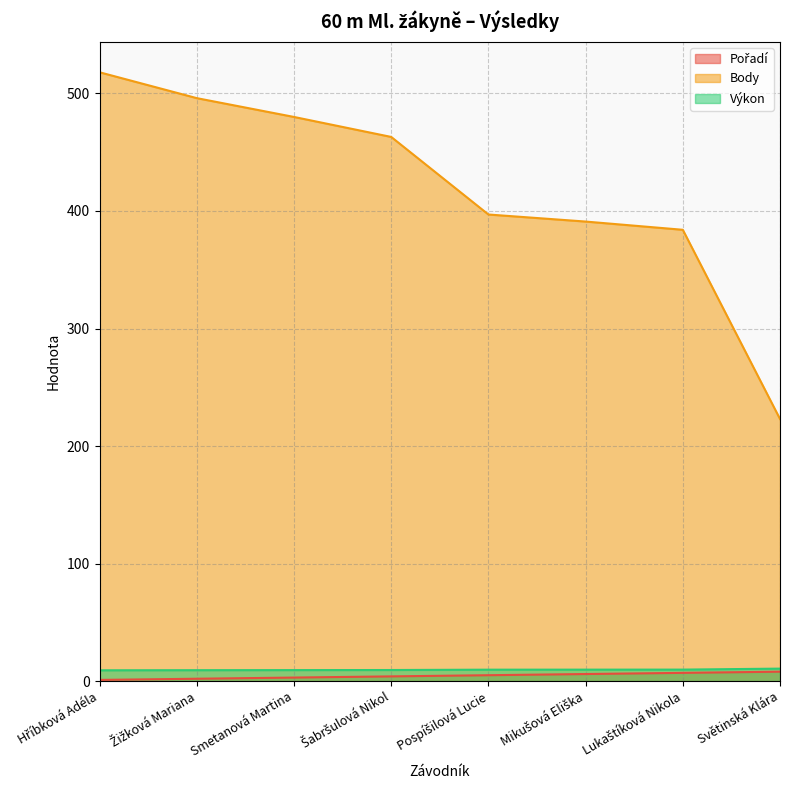

Reading left to right, what are all the values shown in this chart?

Pořadí: Hříbková Adéla=1.0	Žižková Mariana=2.0	Smetanová Martina=3.0	Šabršulová Nikol=4.0	Pospíšilová Lucie=5.0	Mikušová Eliška=6.0	Lukaštíková Nikola=7.0	Světinská Klára=8.0
Body: Hříbková Adéla=518.0	Žižková Mariana=496.0	Smetanová Martina=480.0	Šabršulová Nikol=463.0	Pospíšilová Lucie=397.0	Mikušová Eliška=391.0	Lukaštíková Nikola=384.0	Světinská Klára=223.0
Výkon: Hříbková Adéla=9.2	Žižková Mariana=9.3	Smetanová Martina=9.3	Šabršulová Nikol=9.4	Pospíšilová Lucie=9.7	Mikušová Eliška=9.7	Lukaštíková Nikola=9.8	Světinská Klára=10.6